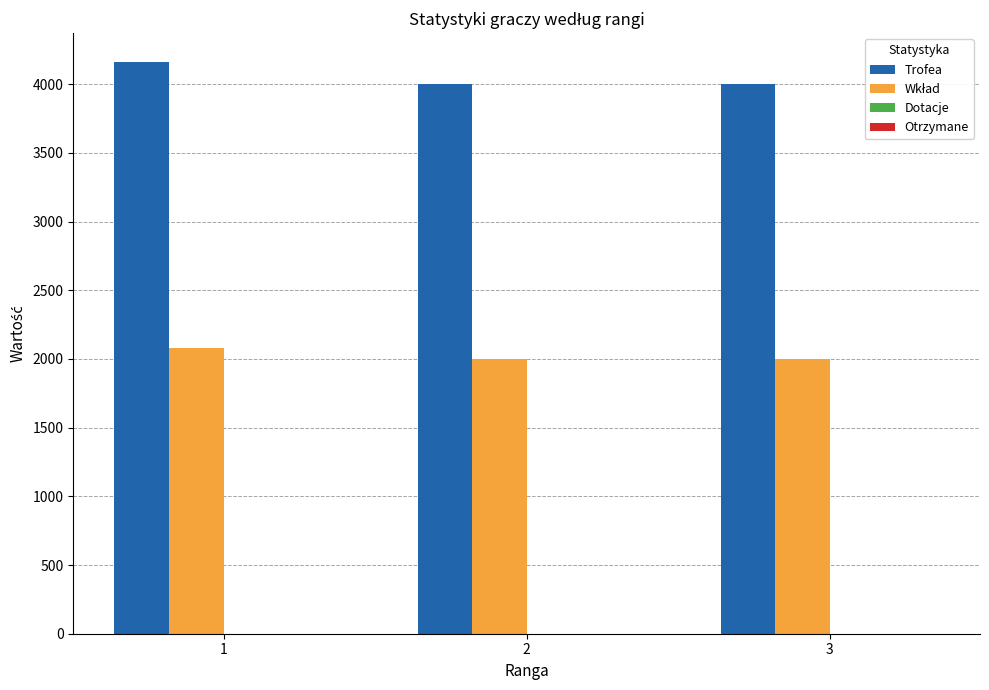

What is the minimum value shown in the chart?

2000